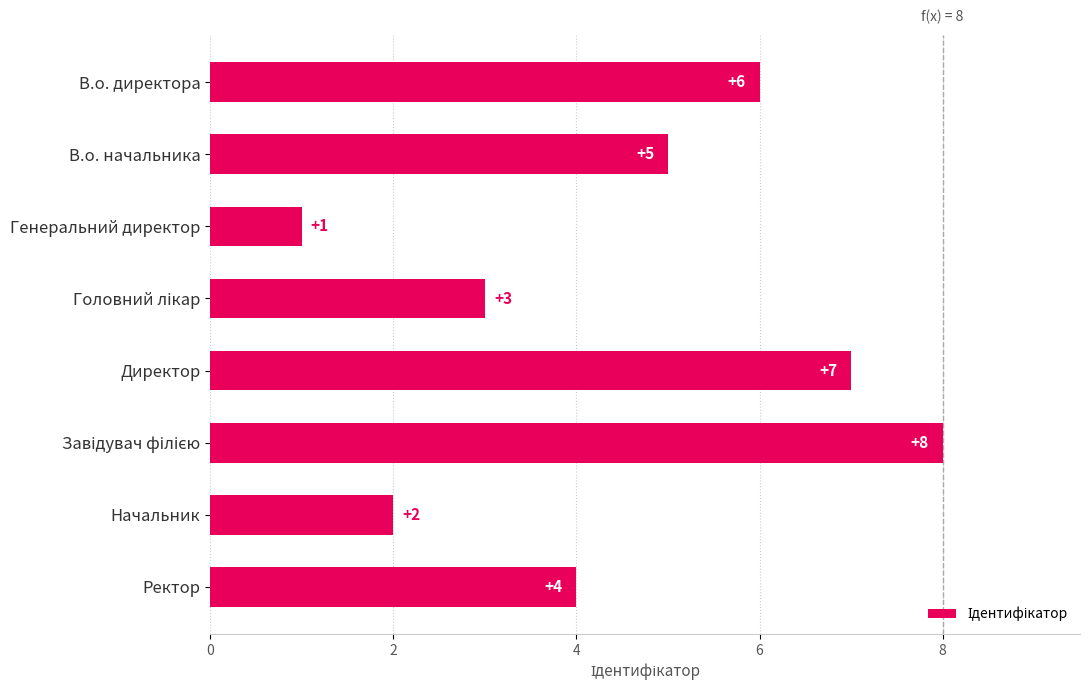

What is the difference between the maximum and minimum values?

7